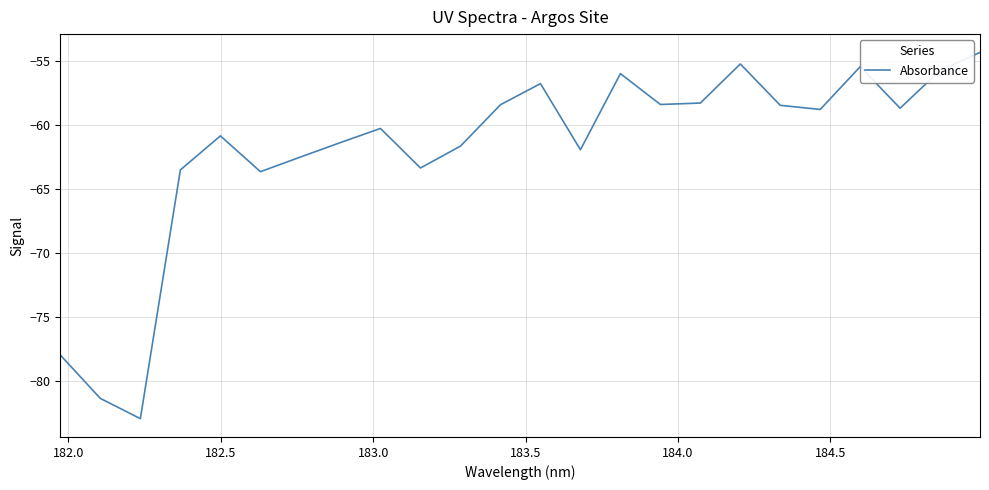

How many lines are shown in the chart?

1